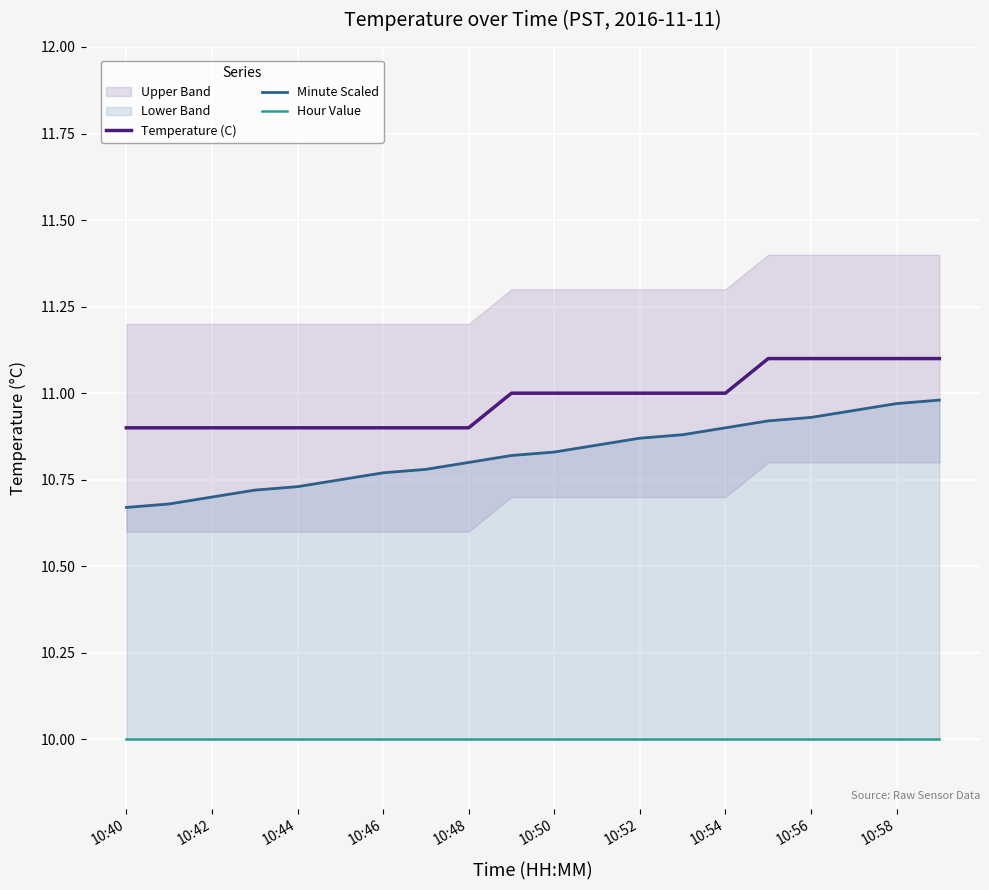

True or false: Temperature (C) has a value of 10.9 at 10:44.

True